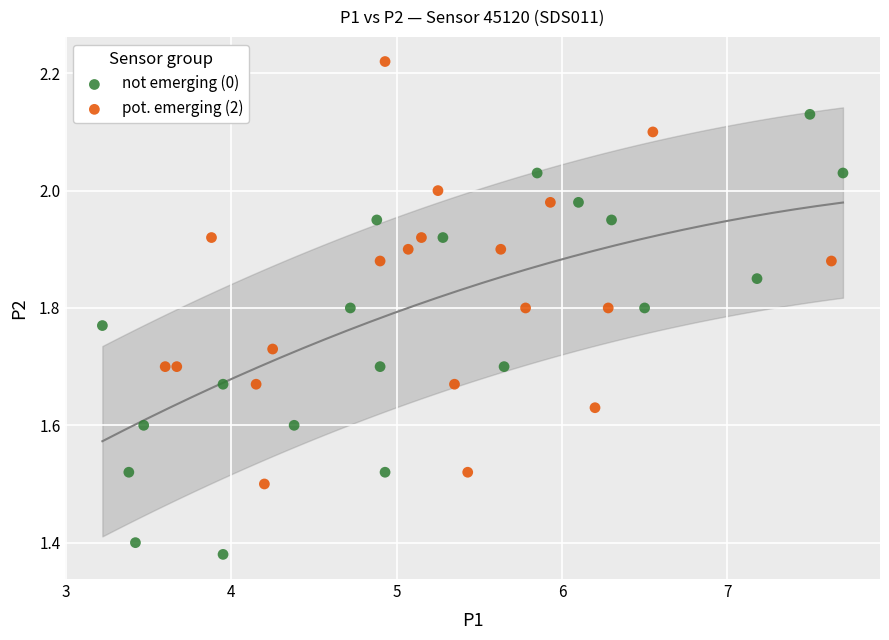

Which series reaches the maximum Y coordinate?

pot. emerging (2)